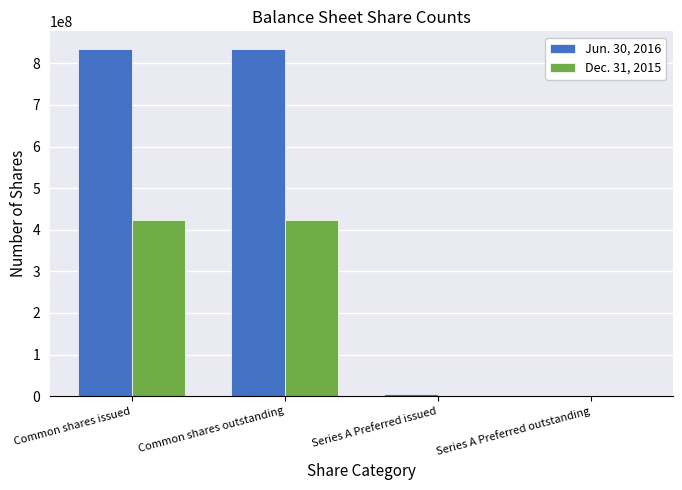

How many categories are shown in the chart?

4